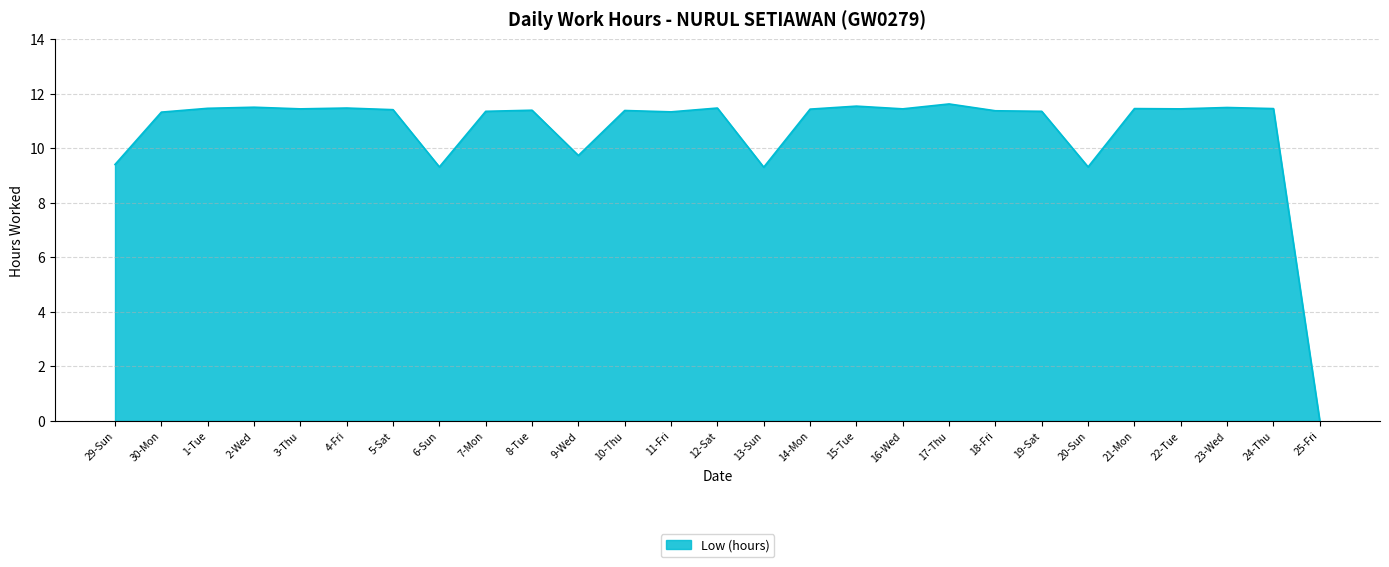

Which label corresponds to the smallest value in the chart?

25-Fri